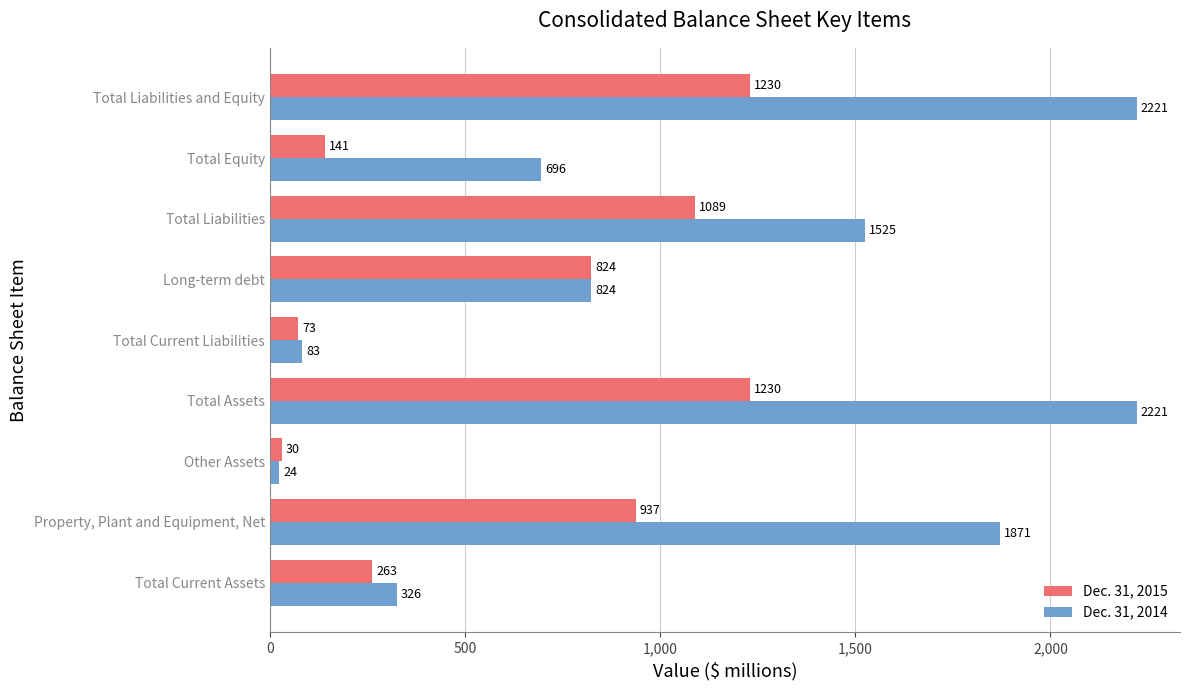

What is the sum of all Dec. 31, 2015 values?

5817